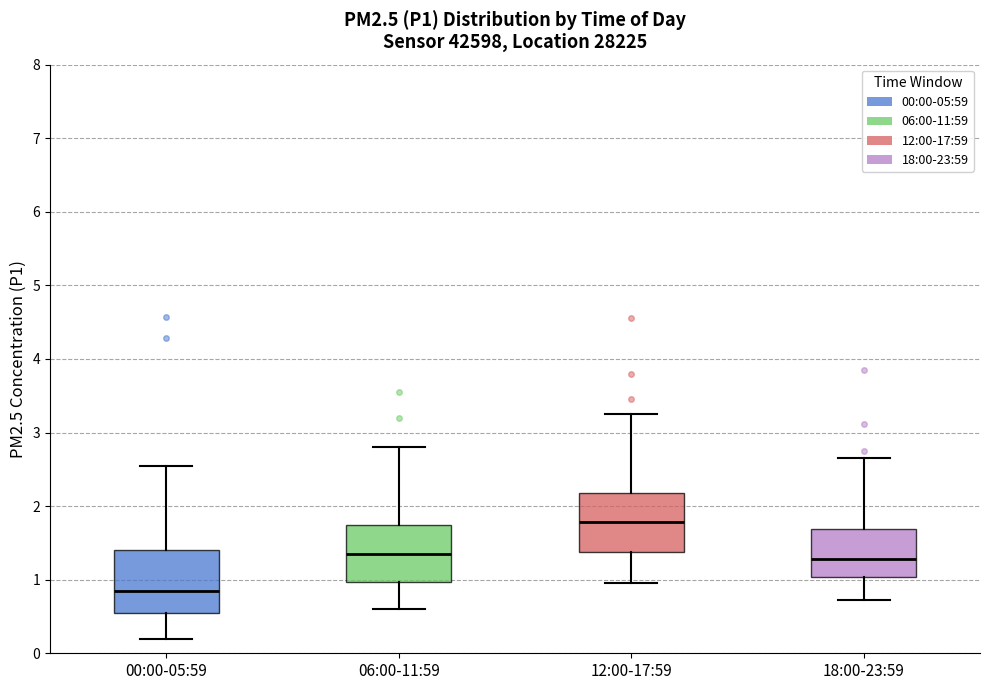

Where does the median line of the box for 18:00-23:59 sit on the y-axis? The values are not printed on the chart, so give them approximately, as read against the axis.

1.3